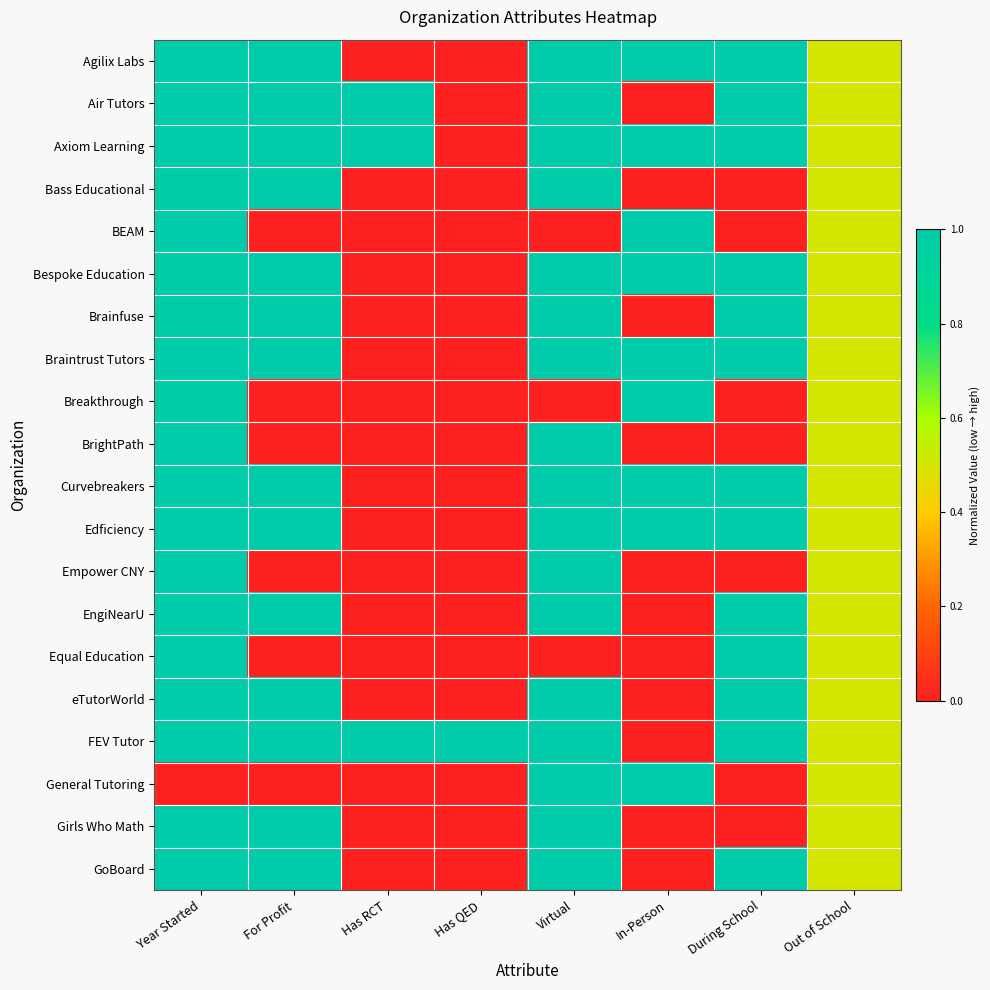

At Has QED, list the series in order from largest to smallest.

FEV Tutor, Agilix Labs, Air Tutors, Axiom Learning, Bass Educational, BEAM, Bespoke Education, Brainfuse, Braintrust Tutors, Breakthrough, BrightPath, Curvebreakers, Edficiency, Empower CNY, EngiNearU, Equal Education, eTutorWorld, General Tutoring, Girls Who Math, GoBoard